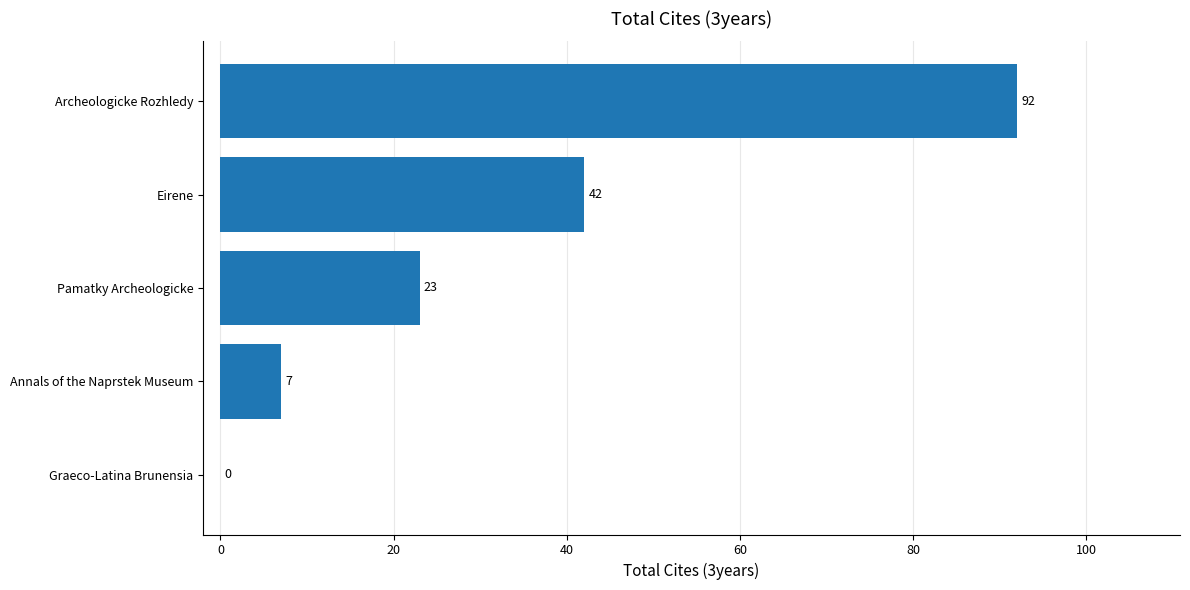

What is the sum of all values?

164